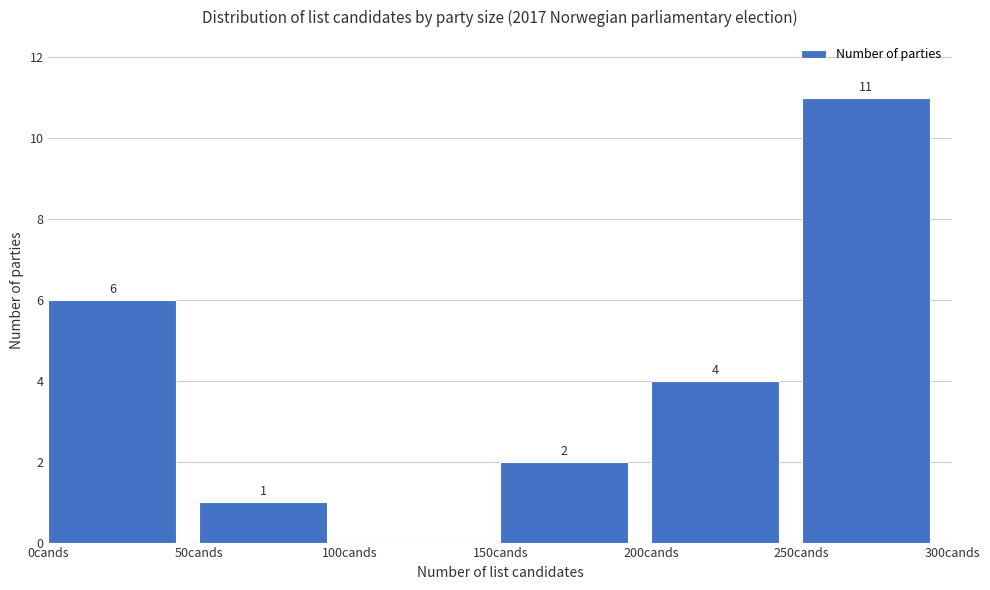

Which range on the x-axis has the tallest bar?

250 to 300